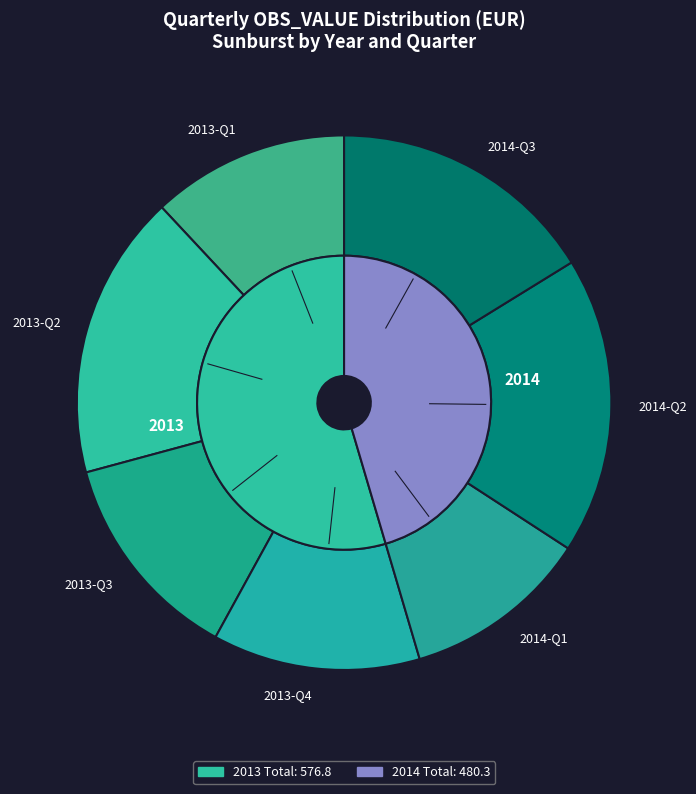

What is the smallest slice in the pie chart?

2014-Q1